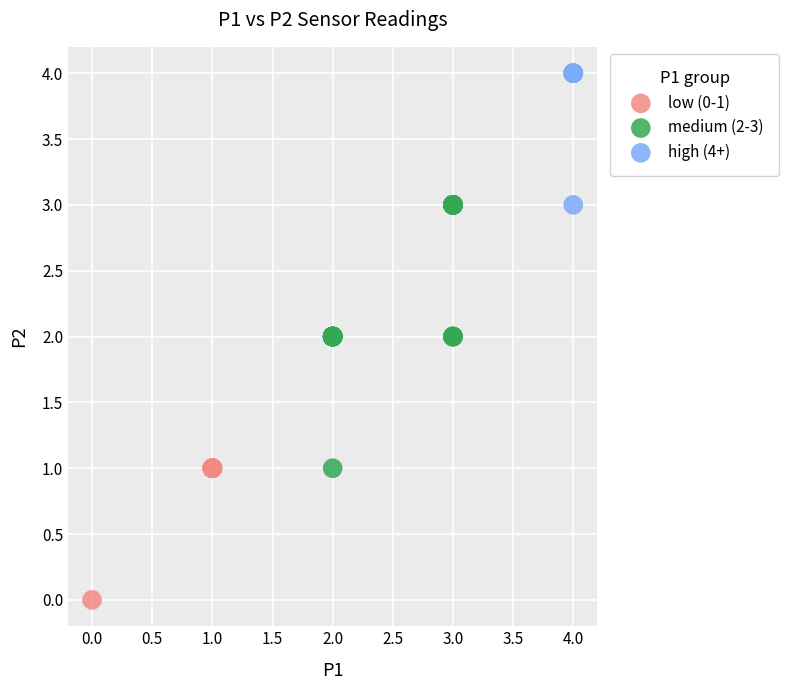

Which series reaches the minimum Y coordinate?

low (0-1)